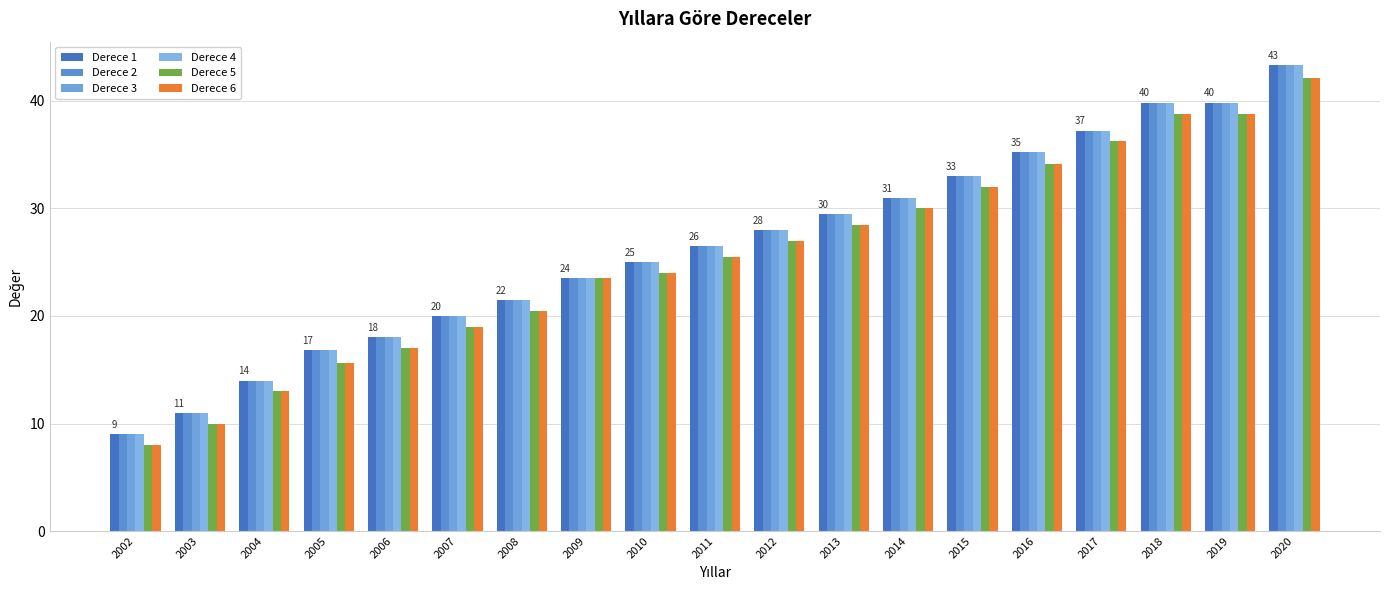

What is the lowest value of the Derece 5 series?

8.0